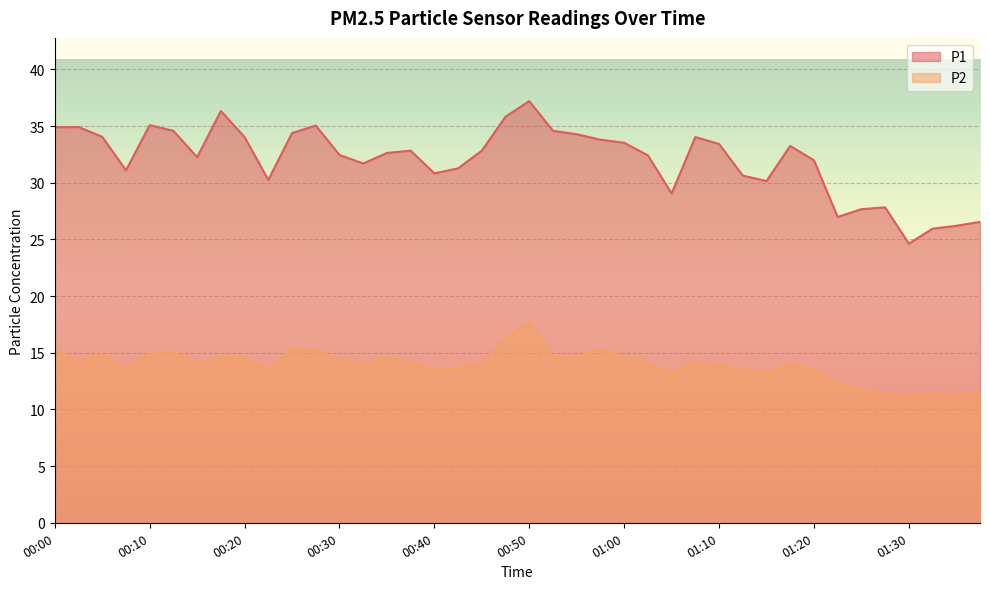

Does the chart display data point markers on the line(s)?

No